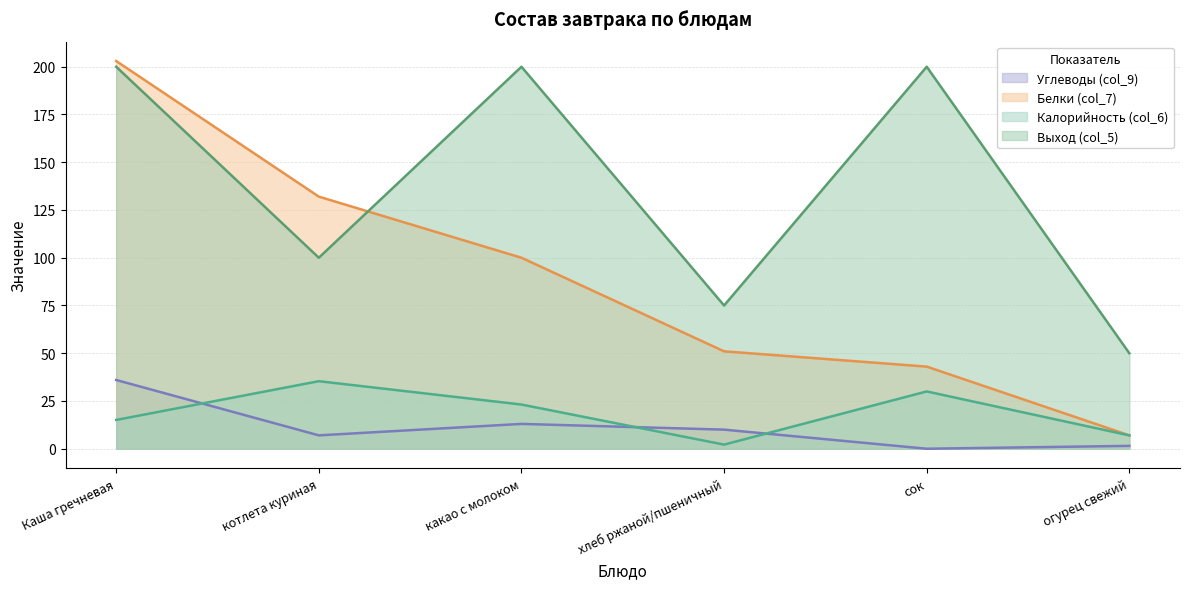

The value of Углеводы (col_9) at хлеб ржаной/пшеничный is 5.0. True or false?

False